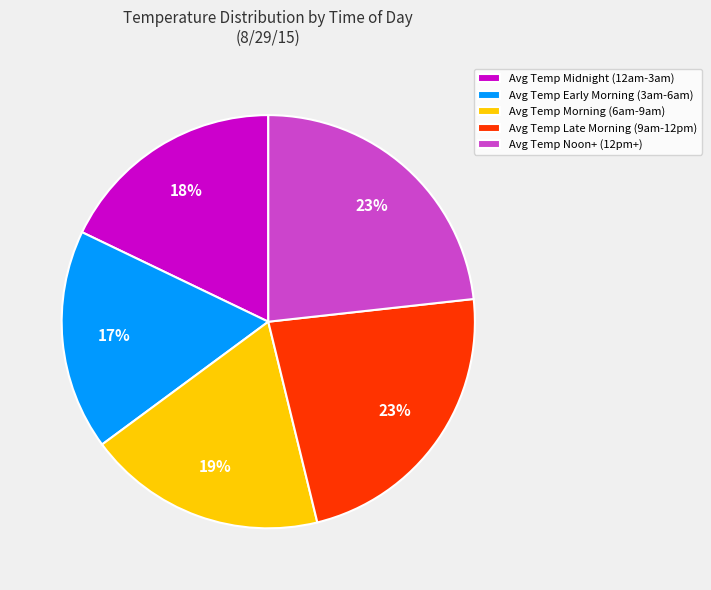

Is the sum of Avg Temp Early Morning (3am-6am) and Avg Temp Midnight (12am-3am) greater than half?

No